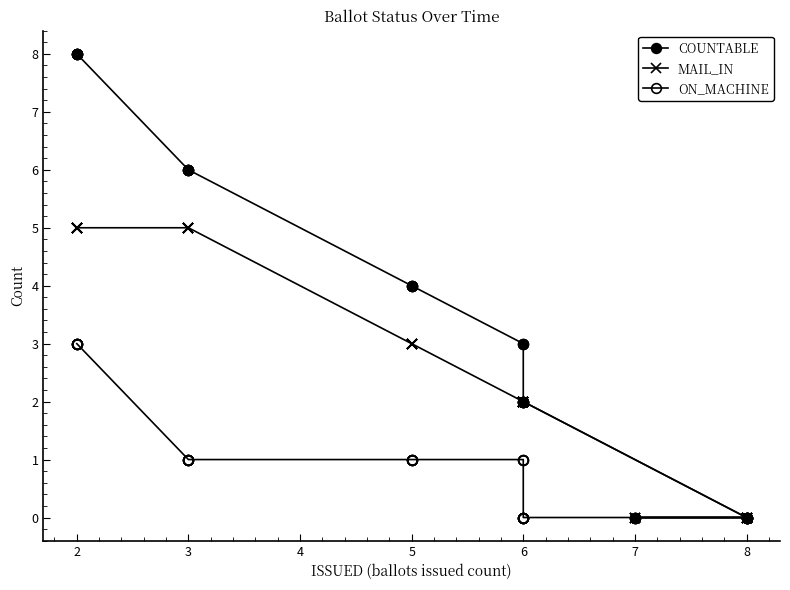

What is the maximum value shown in the chart?

8